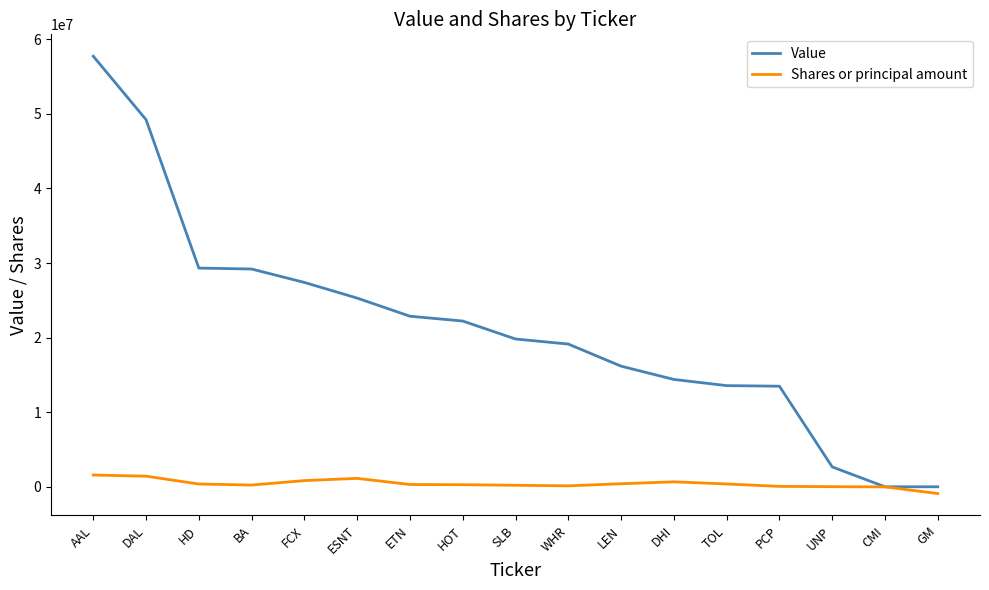

Between HD and WHR, which series saw the biggest shift?

Value